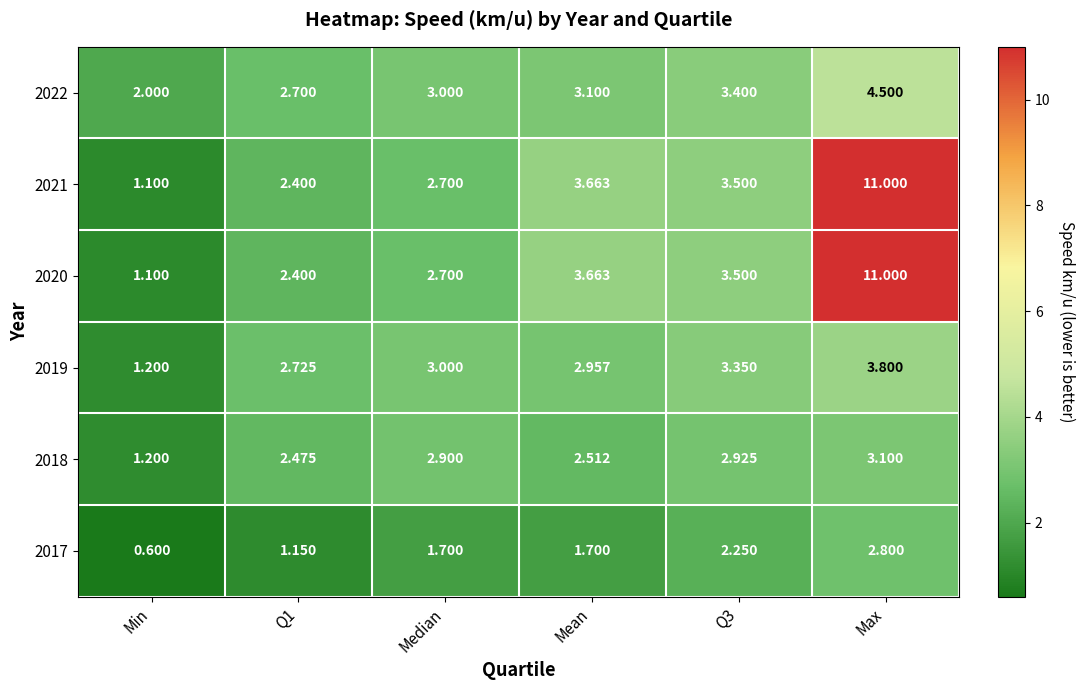

Is the value of 2022 at Mean greater than the value of 2019 at Median?

Yes